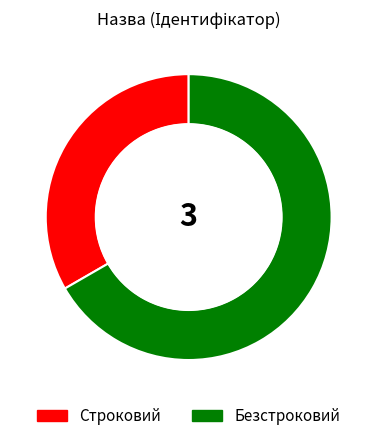

Count the number of slices in the pie.

2